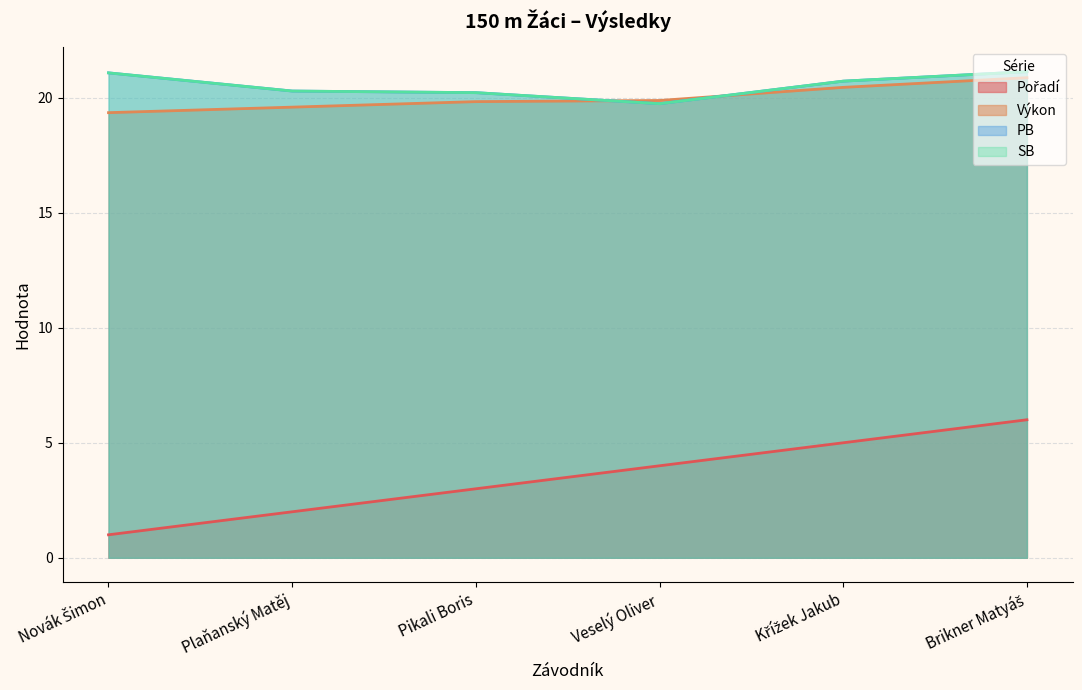

Read the Výkon value at Brikner Matyáš.

20.9